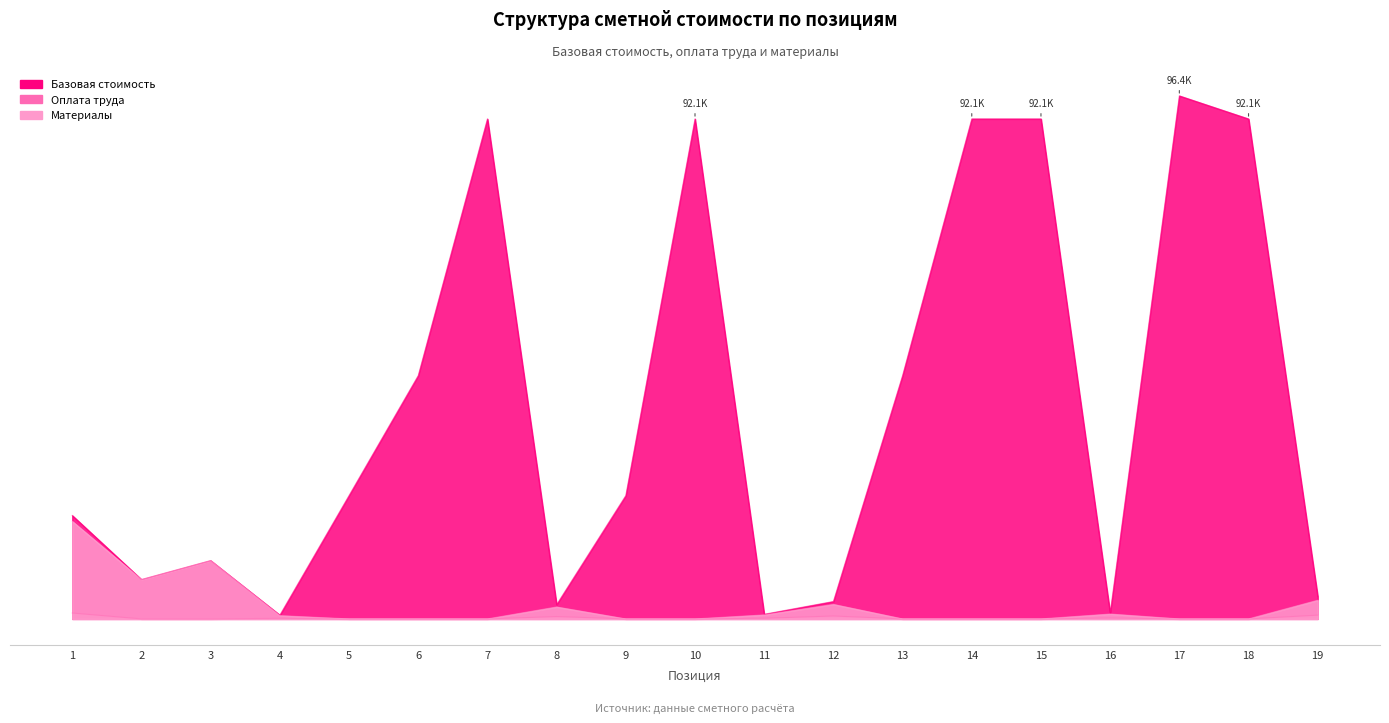

How many interior local valleys does the Базовая стоимость series have?

5